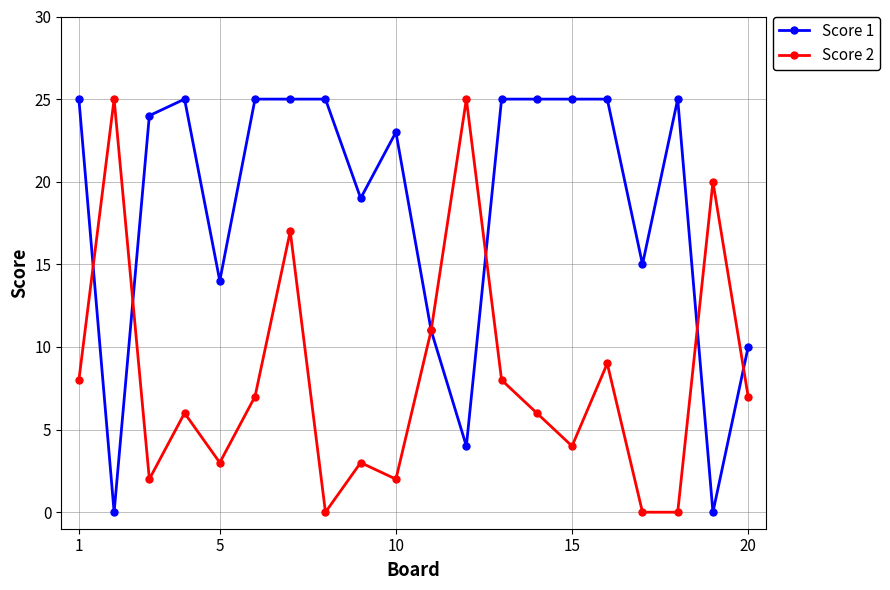

How many values in the Score 2 series are below 7?

10